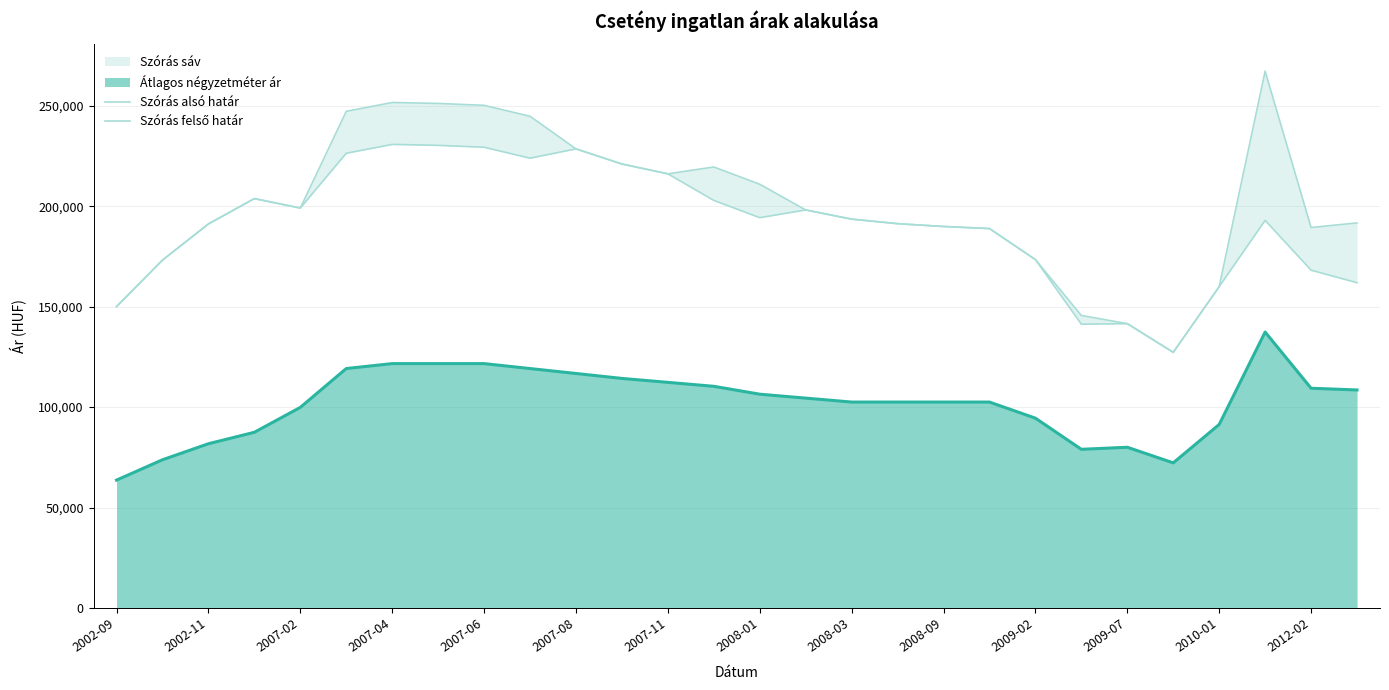

How many data points in Szórás felső határ are above 198158?

13